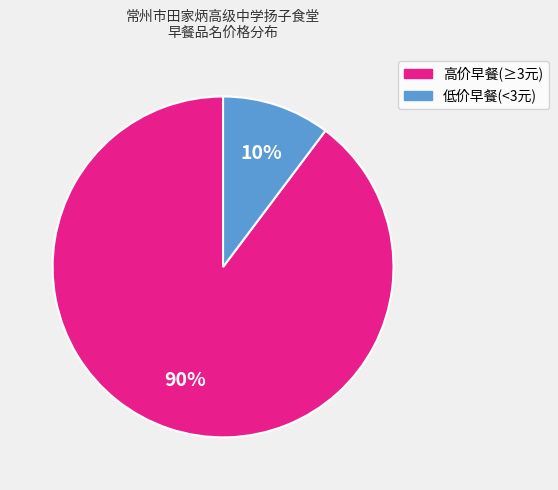

To the nearest percent, what is the average slice percentage?

50%